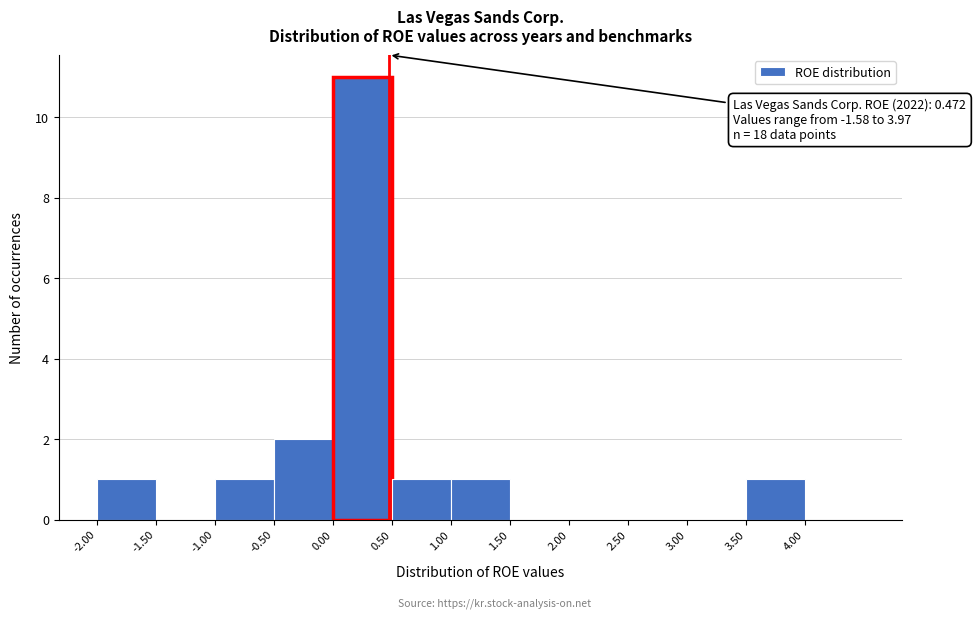

Over which range of the x-axis is the bar tallest?

0.0 to 0.5